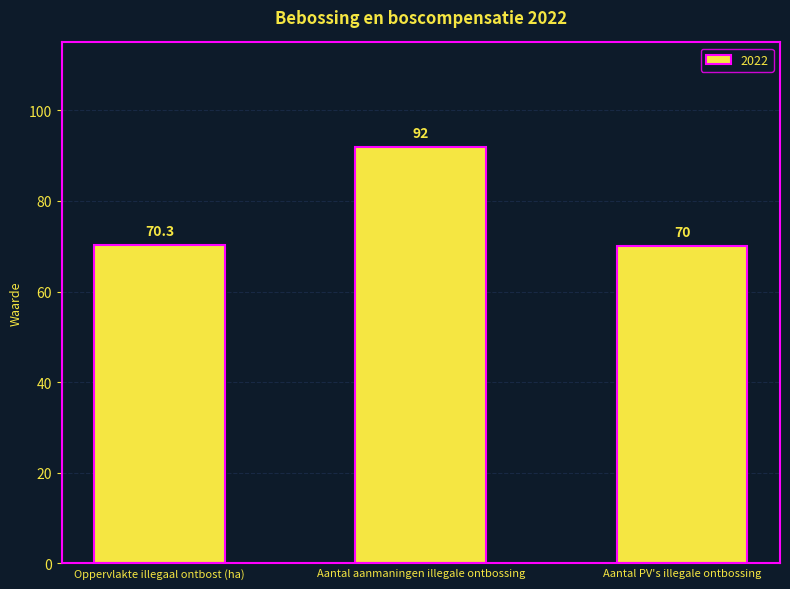

At which category does the chart reach its peak across all series?

Aantal aanmaningen illegale ontbossing